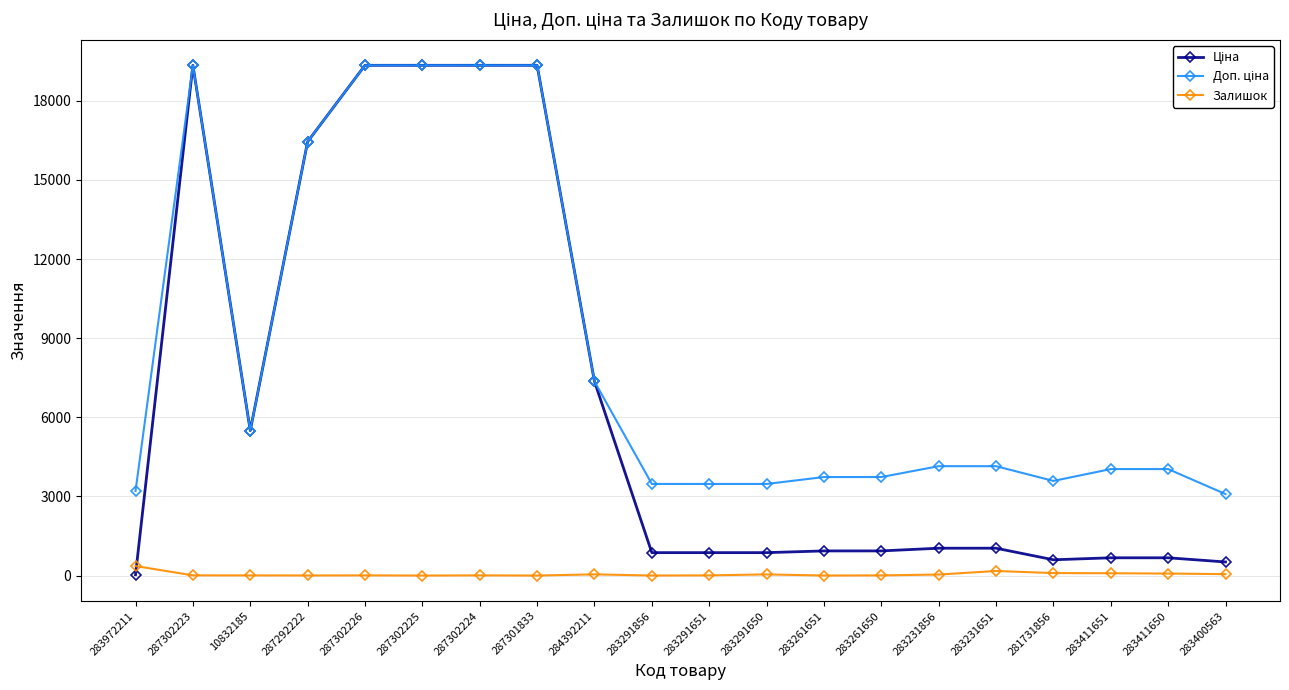

True or false: Залишок has more than 1 interior local peaks.

True